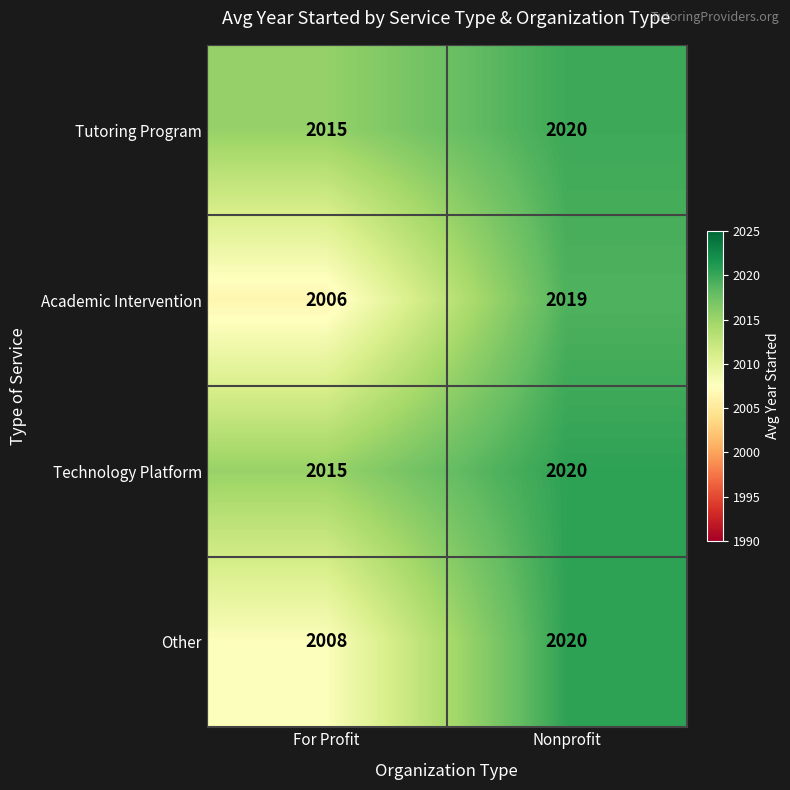

Which label corresponds to the largest value in the chart?

Nonprofit